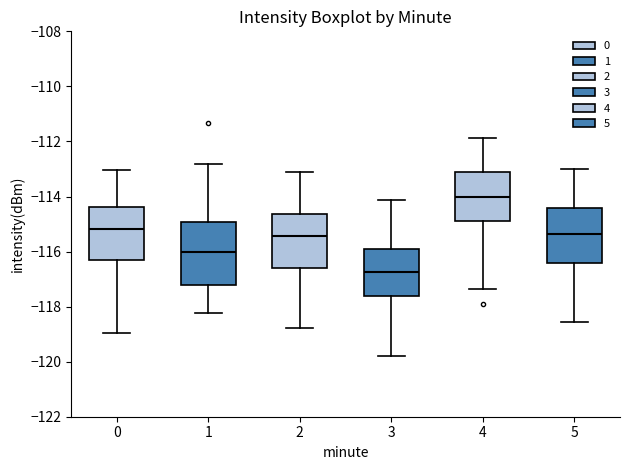

Comparing the boxes themselves (not the whiskers), which one is the tallest?

1